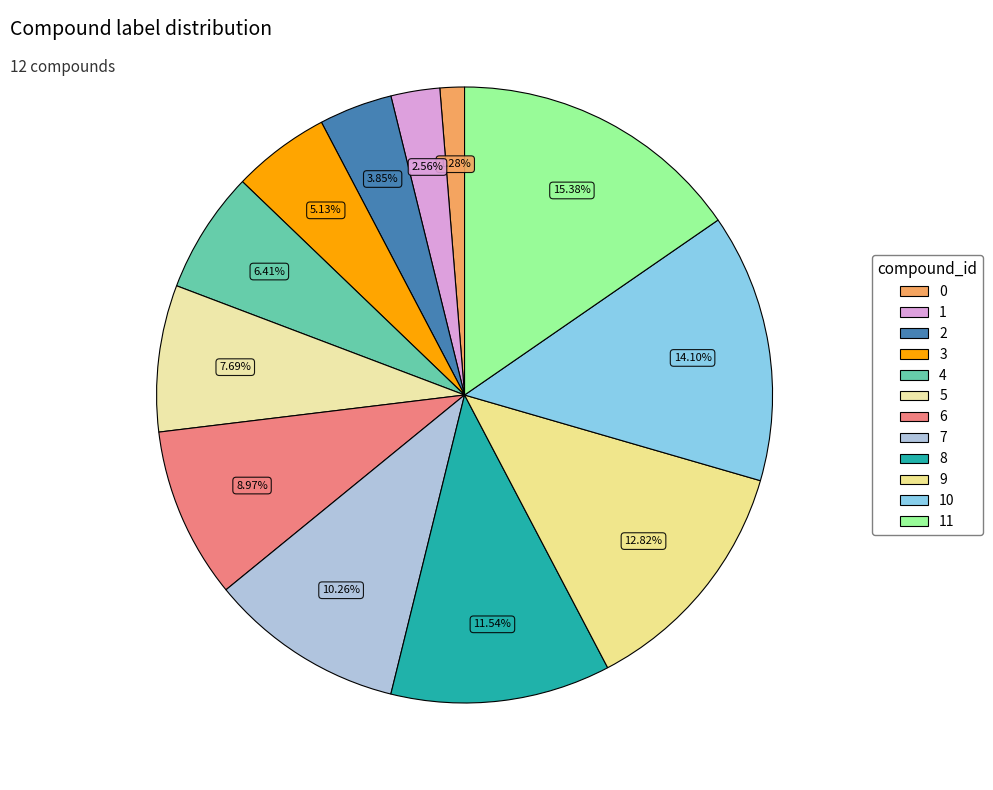

Between 5 and 6, which is larger?

6